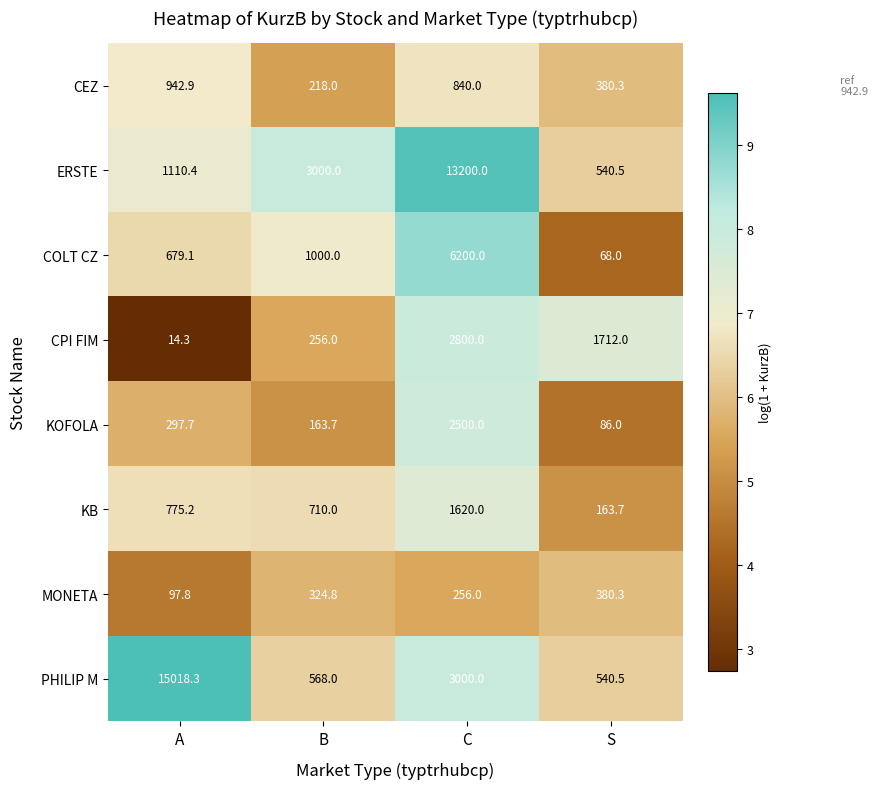

What is the total value across all series at S?

3871.3